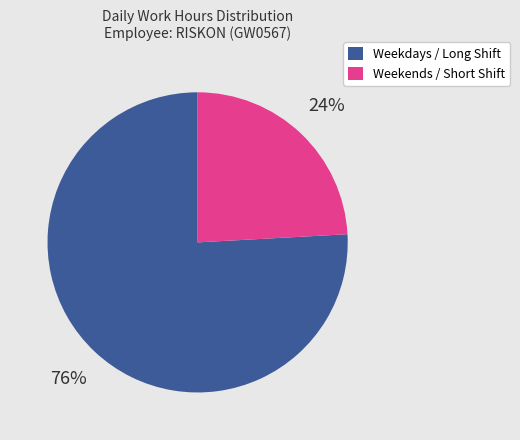

The Weekdays / Long Shift slice represents 76% of the pie. True or false?

True